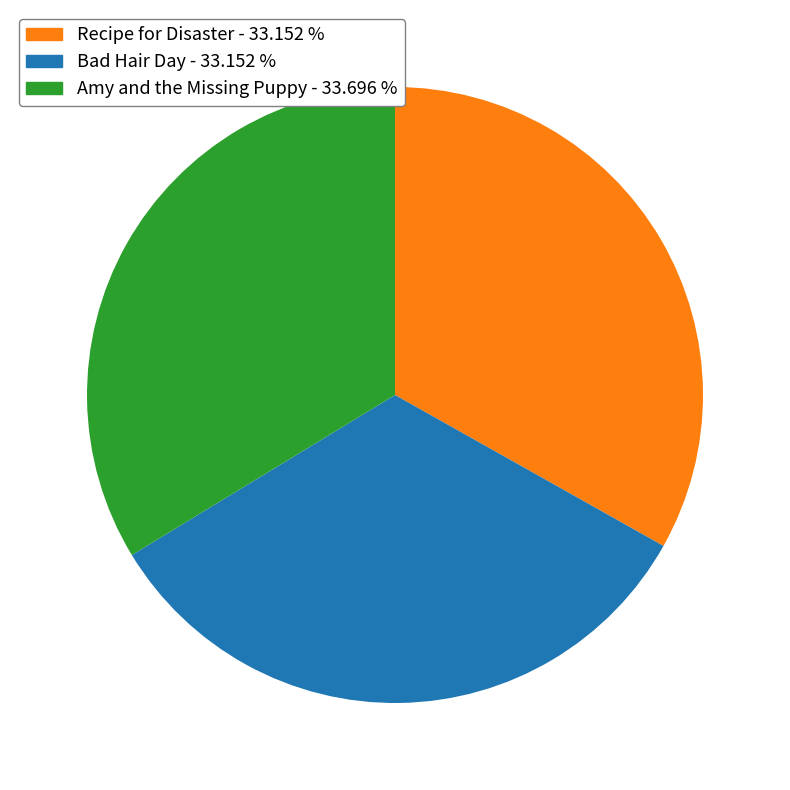

What is the ratio of the value at Recipe for Disaster - 33.152 % to the value at Amy and the Missing Puppy - 33.696 %?

1.0